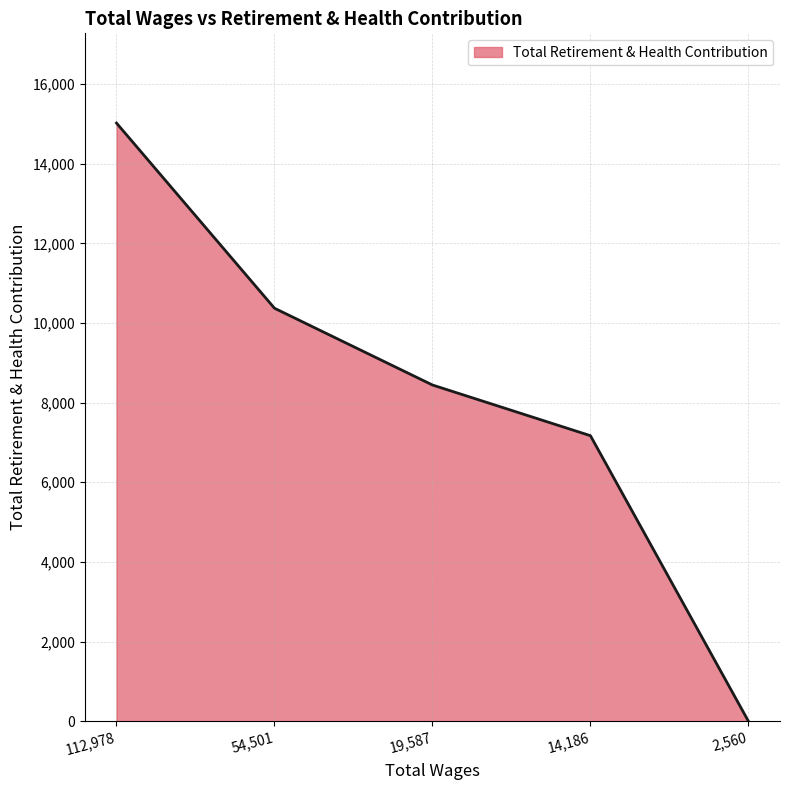

What is the average value?

8201